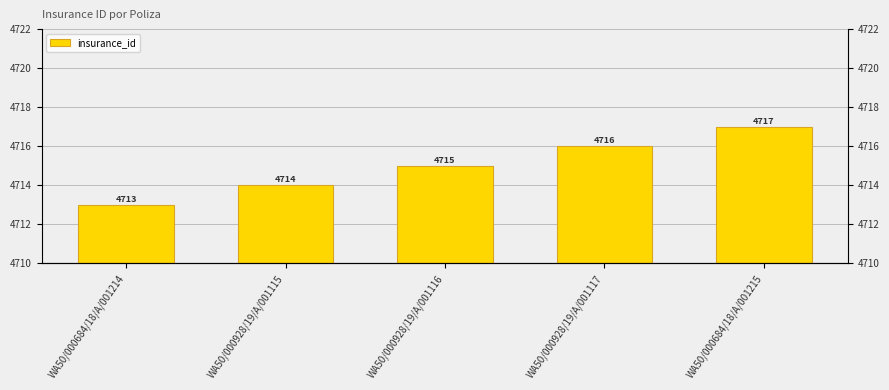

What is the change in value from WA50/000684/18/A/001214 to WA50/000928/19/A/001115?

+1